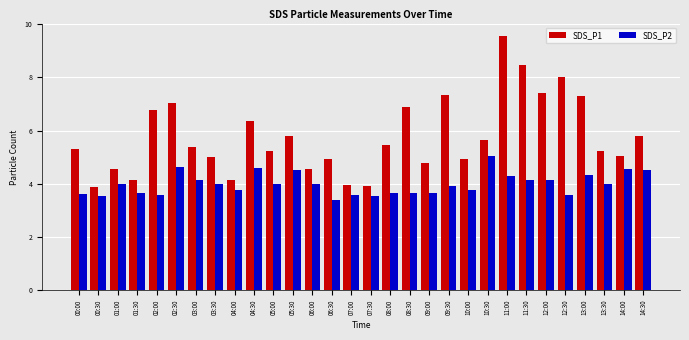

List the series in order of their overall mean, highest first.

SDS_P1, SDS_P2